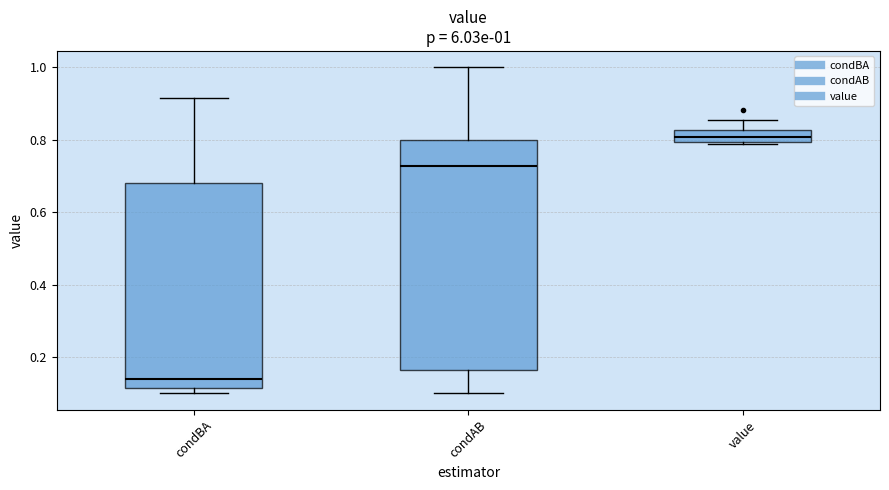

Which box has the highest median line?

value